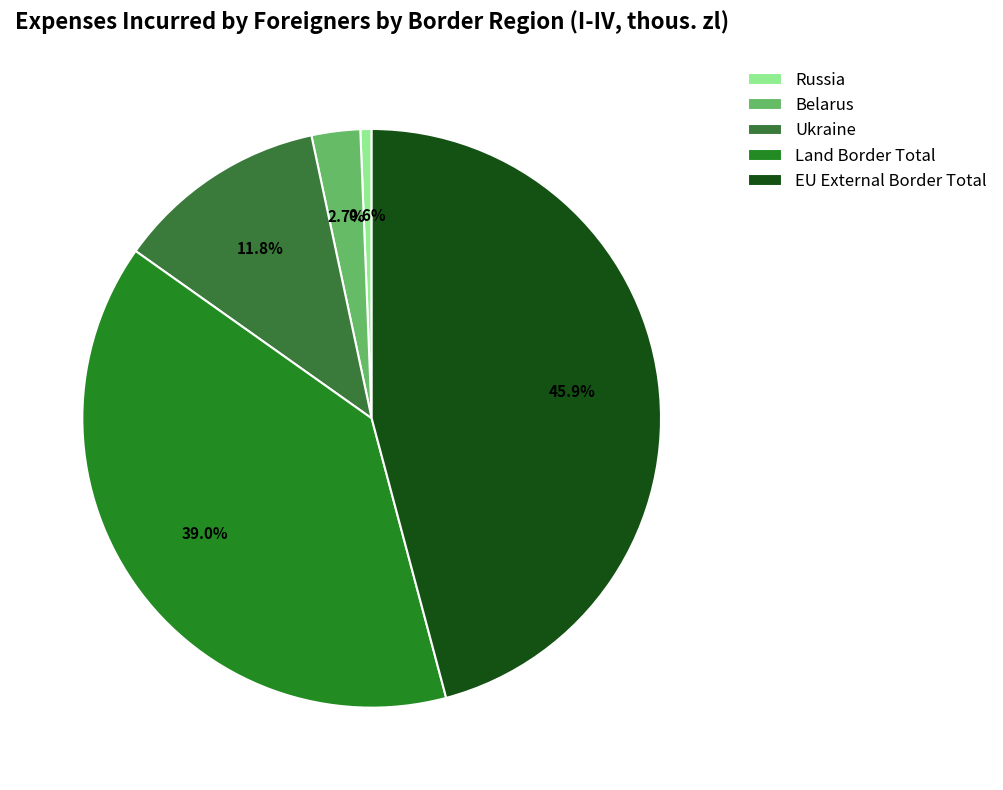

Rank the categories by value from highest to lowest.

EU External Border Total, Land Border Total, Ukraine, Belarus, Russia